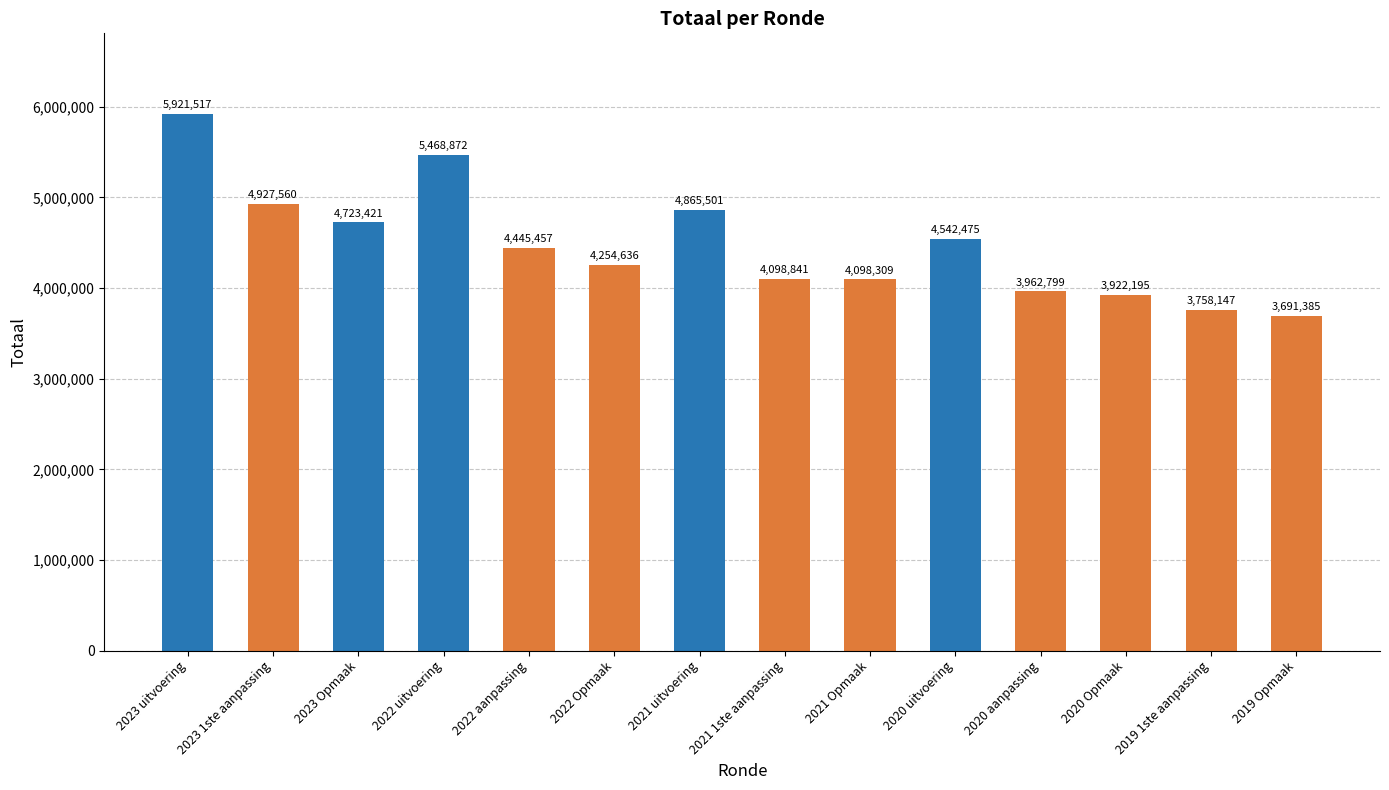

What is the value of the 9th bar from the left?

4098309